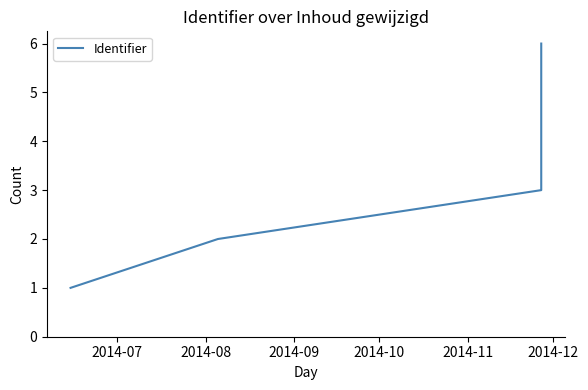

What is the greatest value displayed?

6